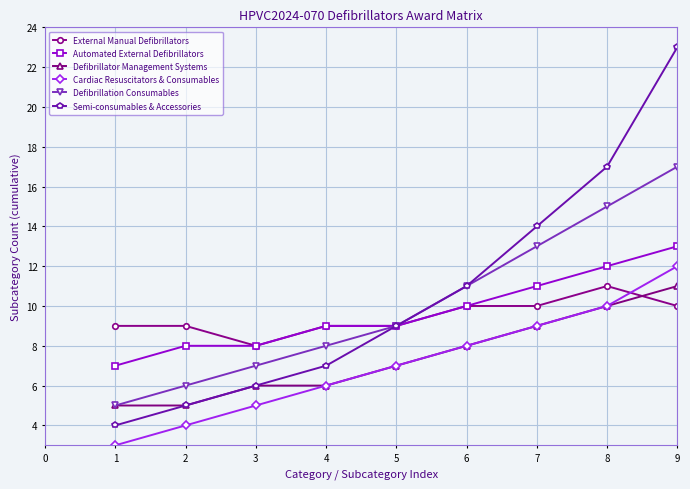

What is the difference between the maximum and second lowest values in the Defibrillation Consumables series?

11